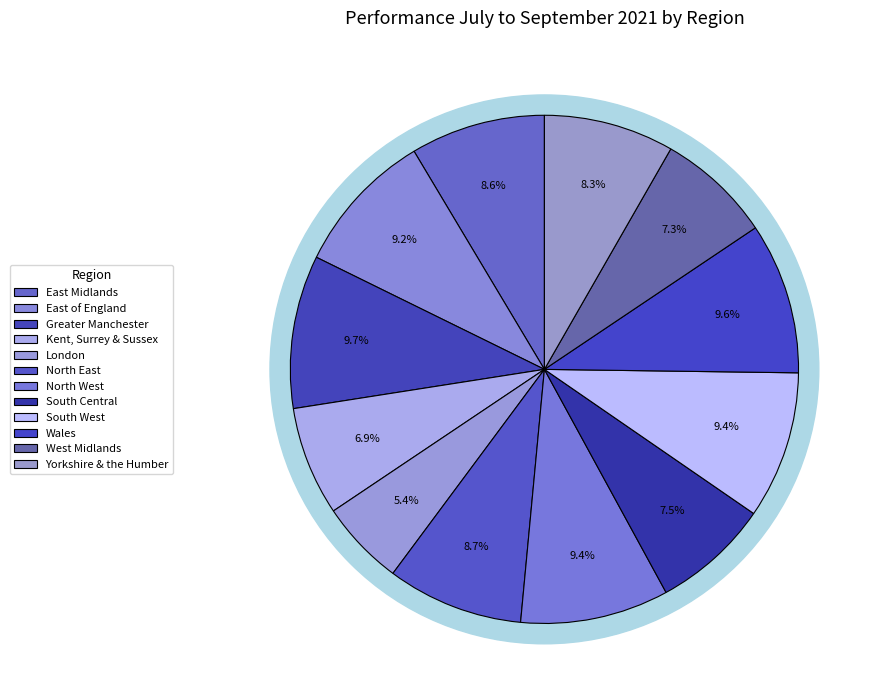

To the nearest percent, what portion does Yorkshire & the Humber represent?

8%